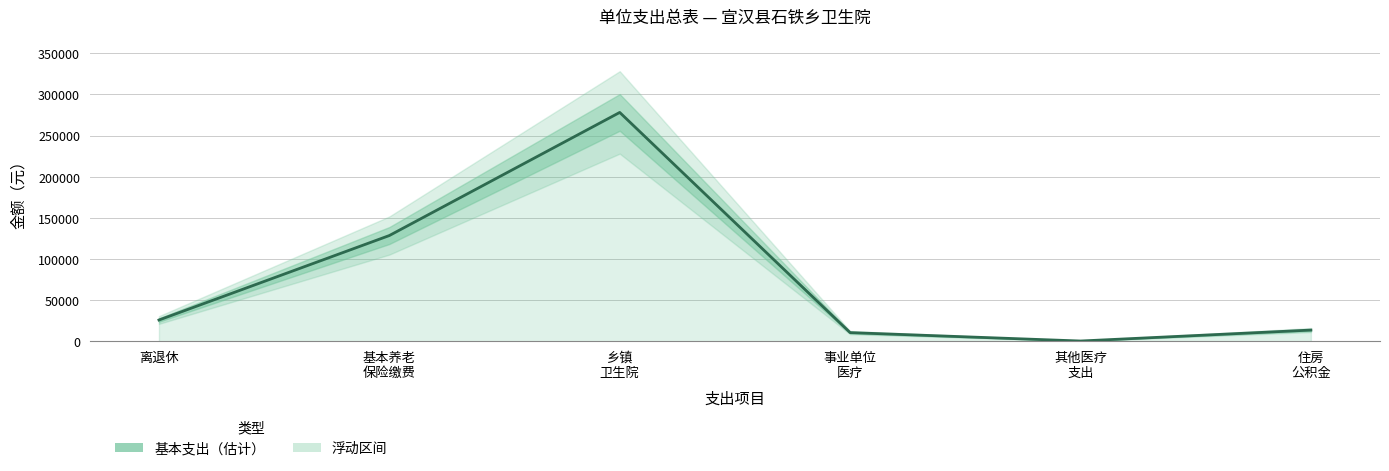

What is the difference between the values at 乡镇
卫生院 and 离退休?

252012